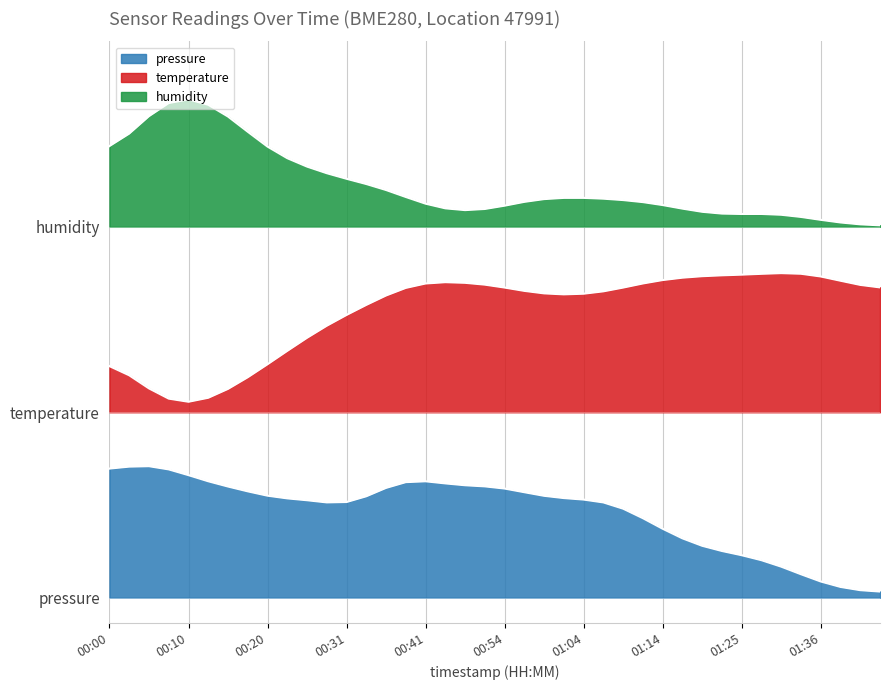

Is it true that humidity equals 0.7 at 33?

False